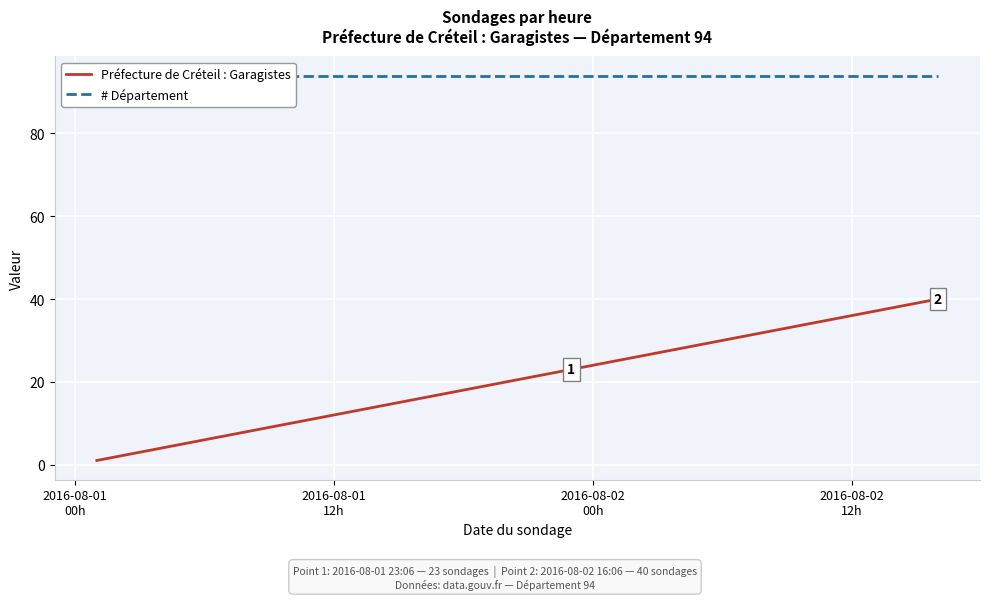

Which series has the largest range (max minus min)?

Préfecture de Créteil : Garagistes